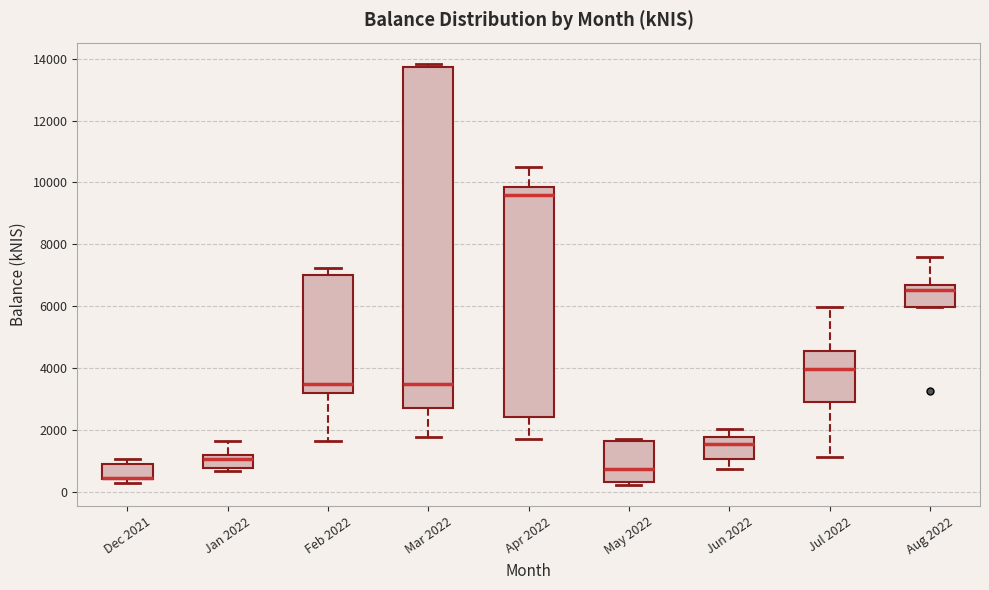

Reading left to right, transcribe this box plot: for each box, give where its median line is, the range the box spans, and where its two whiskers end, as read against the y-axis. The values are not printed on the chart, so give them approximately, as read against the axis.

Dec 2021: median 400 (drawn on the box's lower edge), box 400 to 800, whiskers 200 to 1000
Jan 2022: median 1000, box 800 to 1200, whiskers 600 to 1600
Feb 2022: median 3400, box 3200 to 7000, whiskers 1600 to 7200
Mar 2022: median 3400, box 2800 to 13800, whiskers 1800 to 13800 (just above the box's upper edge)
Apr 2022: median 9600, box 2400 to 9800, whiskers 1600 to 10400
May 2022: median 800, box 400 to 1600, whiskers 200 to 1600 (just above the box's upper edge)
Jun 2022: median 1600, box 1000 to 1800, whiskers 800 to 2000
Jul 2022: median 4000, box 2800 to 4600, whiskers 1200 to 6000
Aug 2022: median 6600 (just below the box's upper edge), box 6000 to 6600, whiskers 6000 to 7600